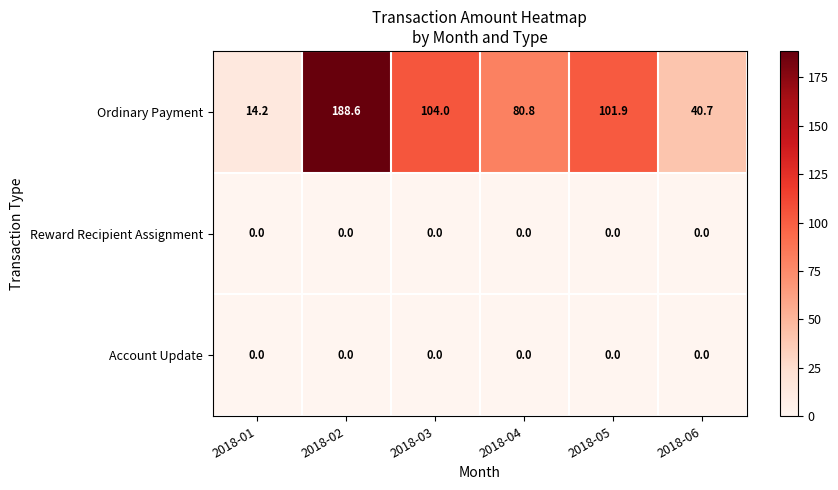

What is the lowest value of the Ordinary Payment series?

14.2